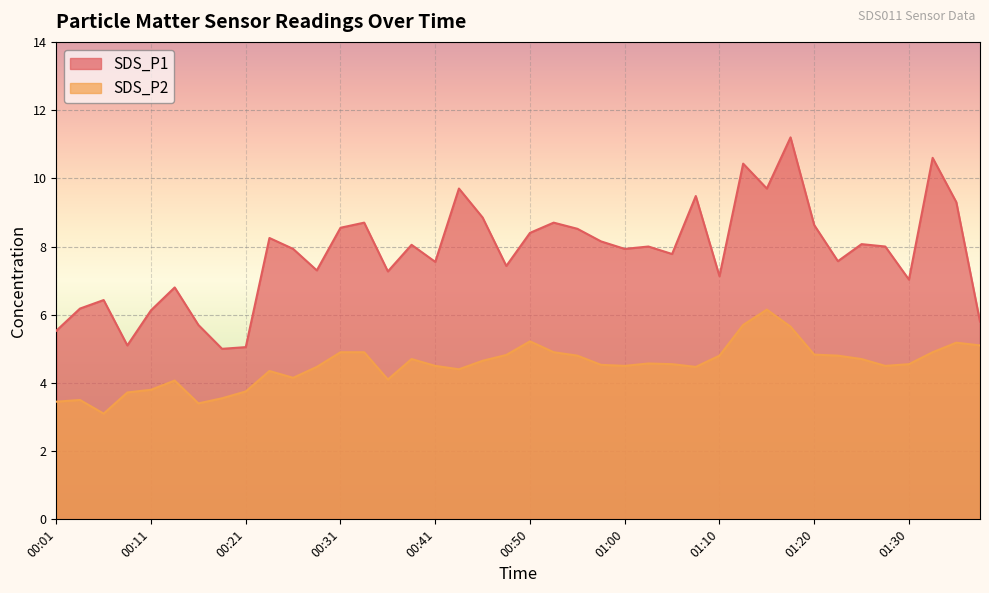

The value of SDS_P2 at 00:38 is 7.4. True or false?

False